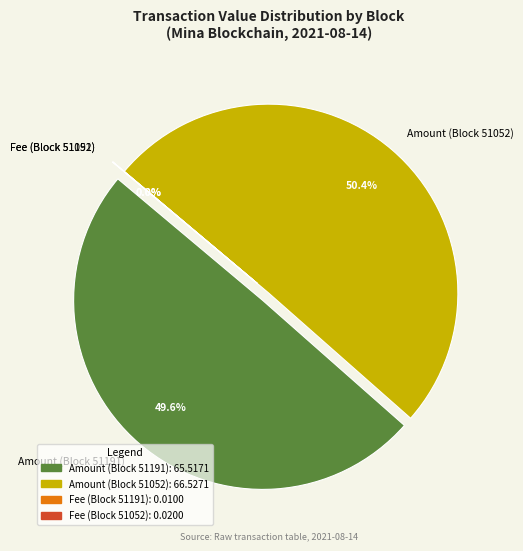

True or false: 51191 accounts for 0% of the total.

True